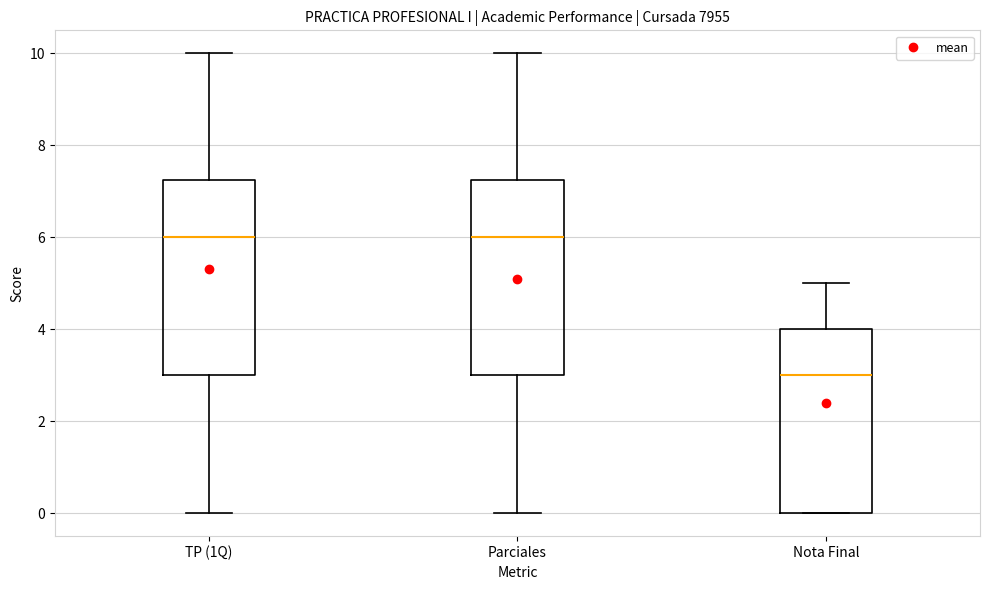

Which box's median line is the lowest?

Nota Final